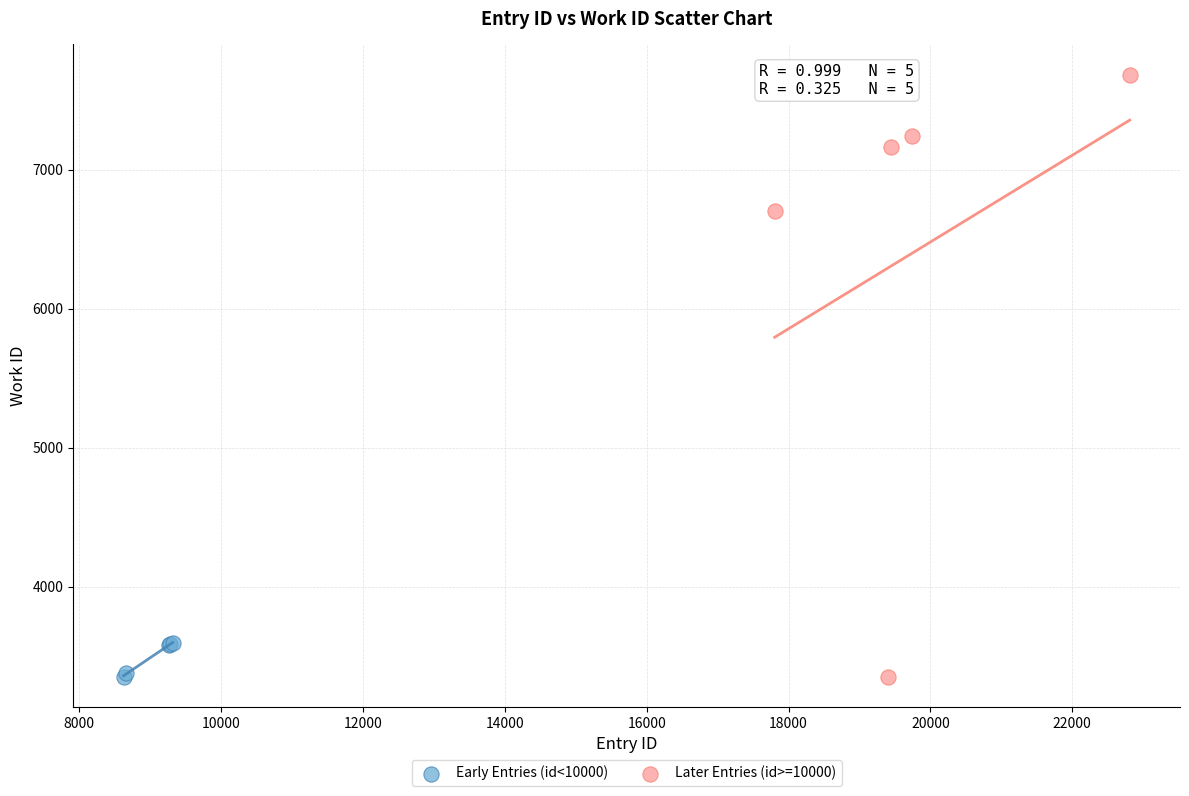

Which series has the widest spread of Y values?

Later Entries (id>=10000)